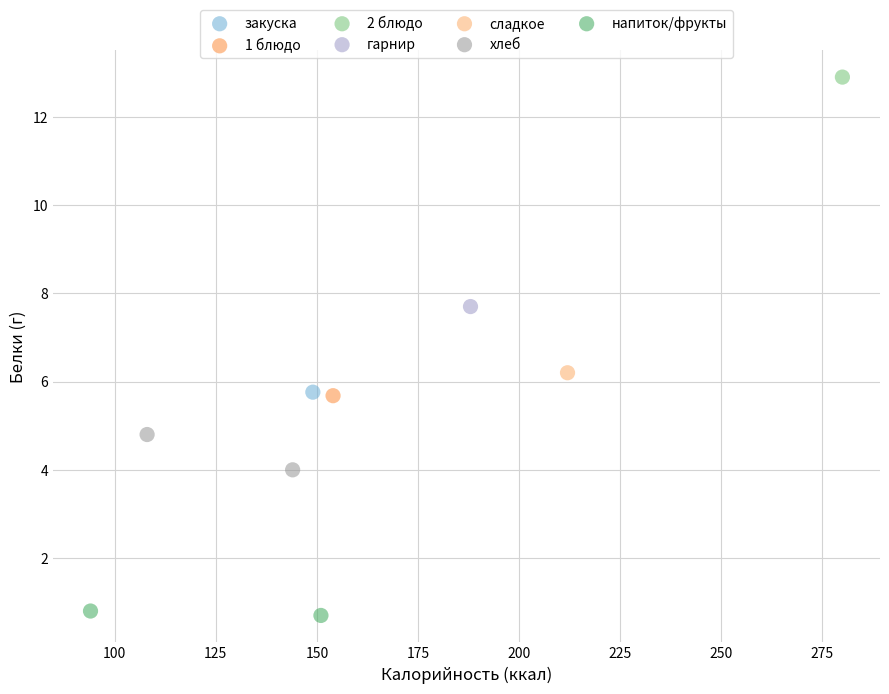

Which series reaches the minimum Y coordinate?

напиток/фрукты